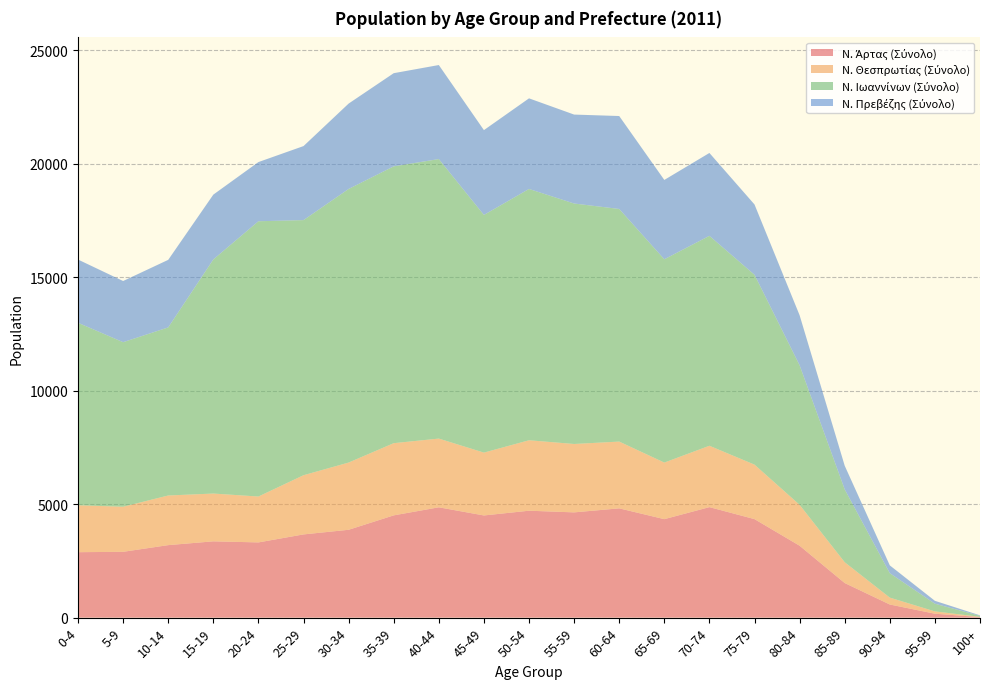

Reading left to right, extract all data points from this chart.

Ν. Άρτας (Σύνολο): 0-4=2883	5-9=2900	10-14=3194	15-19=3361	20-24=3314	25-29=3666	30-34=3870	35-39=4505	40-44=4860	45-49=4501	50-54=4710	55-59=4637	60-64=4814	65-69=4338	70-74=4868	75-79=4340	80-84=3168	85-89=1525	90-94=579	95-99=173	100+=26
Ν. Θεσπρωτίας (Σύνολο): 0-4=2066	5-9=1985	10-14=2186	15-19=2105	20-24=2021	25-29=2607	30-34=2961	35-39=3180	40-44=3027	45-49=2768	50-54=3103	55-59=3012	60-64=2941	65-69=2492	70-74=2703	75-79=2399	80-84=1802	85-89=915	90-94=303	95-99=102	100+=9
Ν. Ιωαννίνων (Σύνολο): 0-4=8039	5-9=7248	10-14=7404	15-19=10312	20-24=12125	25-29=11237	30-34=12051	35-39=12193	40-44=12312	45-49=10469	50-54=11069	55-59=10592	60-64=10246	65-69=8955	70-74=9246	75-79=8363	80-84=6146	85-89=3210	90-94=1076	95-99=338	100+=44
Ν. Πρεβέζης (Σύνολο): 0-4=2785	5-9=2695	10-14=2976	15-19=2855	20-24=2607	25-29=3261	30-34=3761	35-39=4104	40-44=4142	45-49=3736	50-54=3992	55-59=3918	60-64=4094	65-69=3495	70-74=3651	75-79=3097	80-84=2204	85-89=1042	90-94=344	95-99=128	100+=22